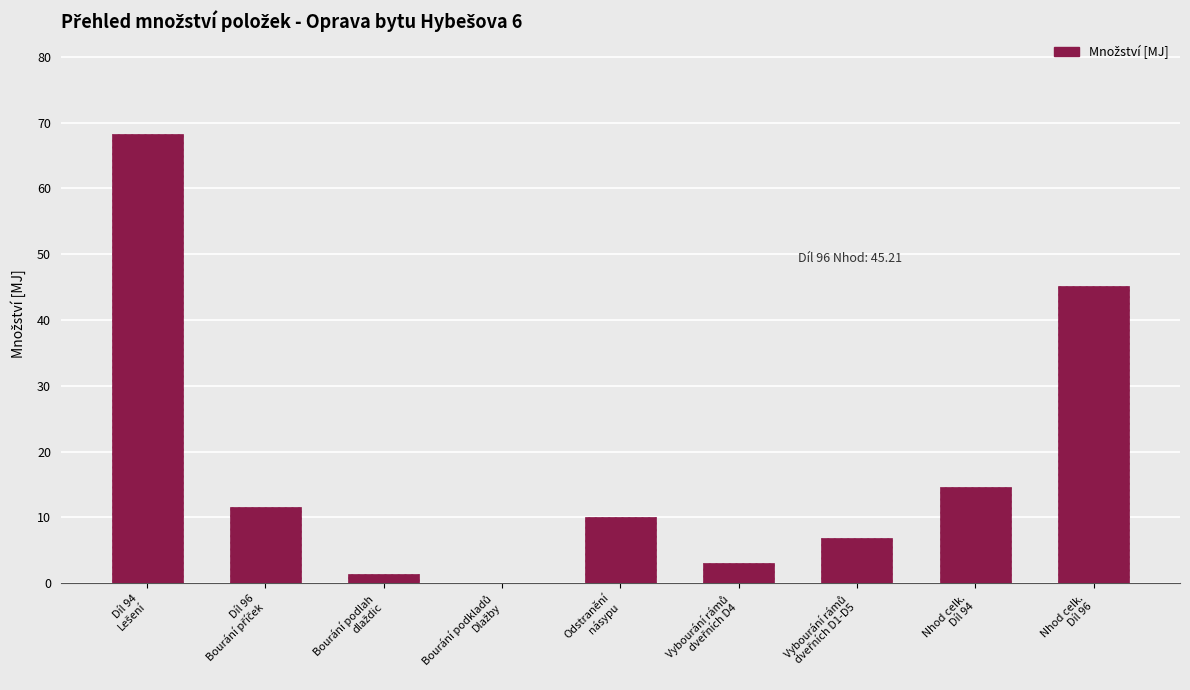

How many series are shown in this chart?

1